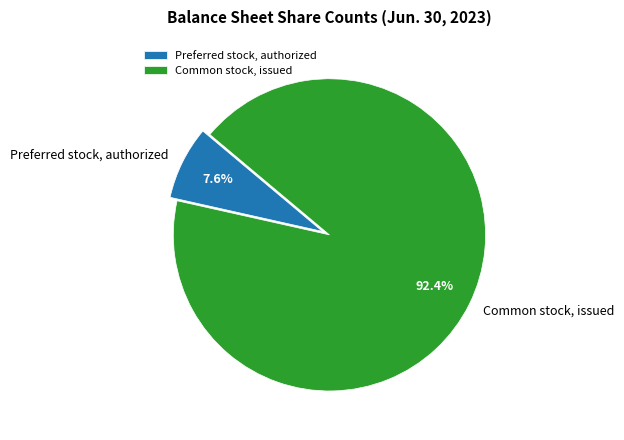

Do Preferred stock, authorized and Common stock, issued together represent more than half of the pie?

Yes